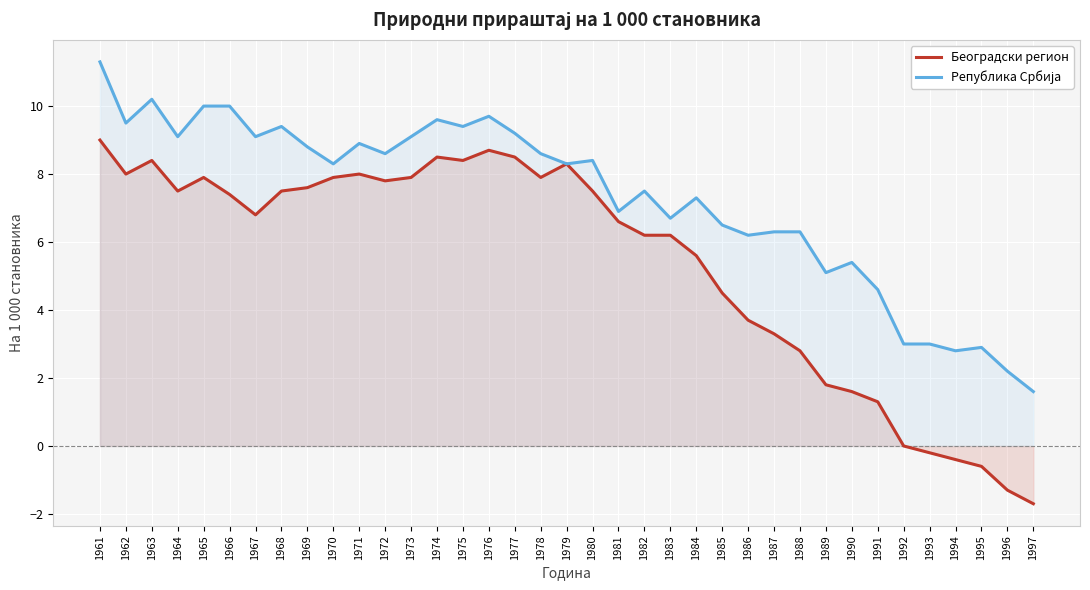

Reading left to right, extract all data points from this chart.

Београдски регион: 1961=9.0	1962=8.0	1963=8.4	1964=7.5	1965=7.9	1966=7.4	1967=6.8	1968=7.5	1969=7.6	1970=7.9	1971=8.0	1972=7.8	1973=7.9	1974=8.5	1975=8.4	1976=8.7	1977=8.5	1978=7.9	1979=8.3	1980=7.5	1981=6.6	1982=6.2	1983=6.2	1984=5.6	1985=4.5	1986=3.7	1987=3.3	1988=2.8	1989=1.8	1990=1.6	1991=1.3	1992=0.0	1993=-0.2	1994=-0.4	1995=-0.6	1996=-1.3	1997=-1.7
Република Србија: 1961=11.3	1962=9.5	1963=10.2	1964=9.1	1965=10.0	1966=10.0	1967=9.1	1968=9.4	1969=8.8	1970=8.3	1971=8.9	1972=8.6	1973=9.1	1974=9.6	1975=9.4	1976=9.7	1977=9.2	1978=8.6	1979=8.3	1980=8.4	1981=6.9	1982=7.5	1983=6.7	1984=7.3	1985=6.5	1986=6.2	1987=6.3	1988=6.3	1989=5.1	1990=5.4	1991=4.6	1992=3.0	1993=3.0	1994=2.8	1995=2.9	1996=2.2	1997=1.6